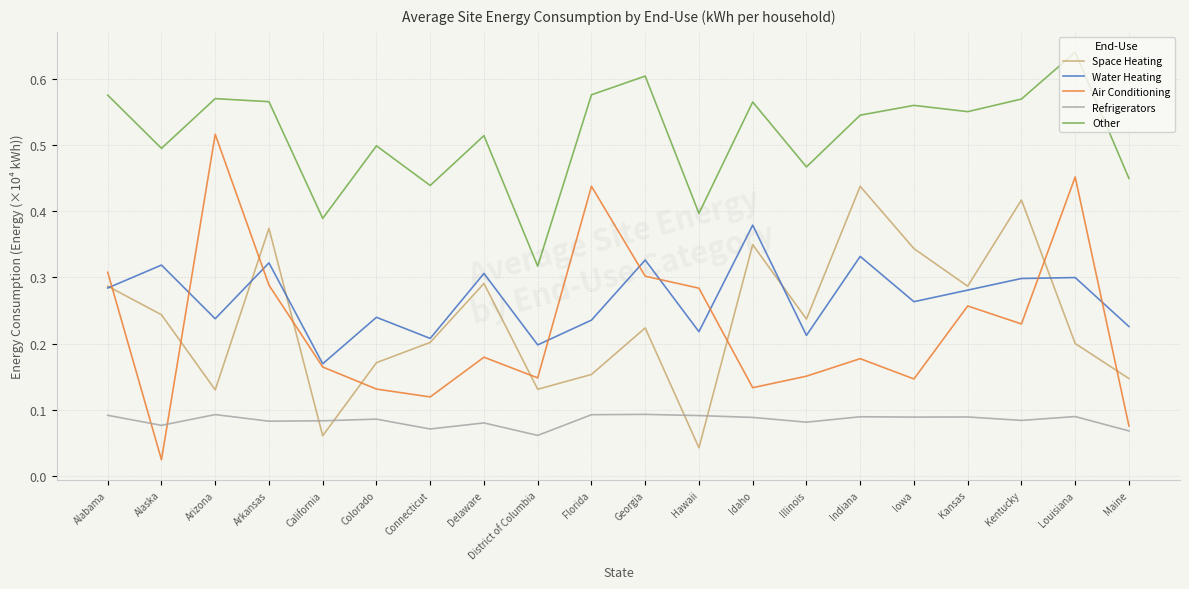

Where do Air Conditioning and Refrigerators first cross each other?

Alabama and Alaska